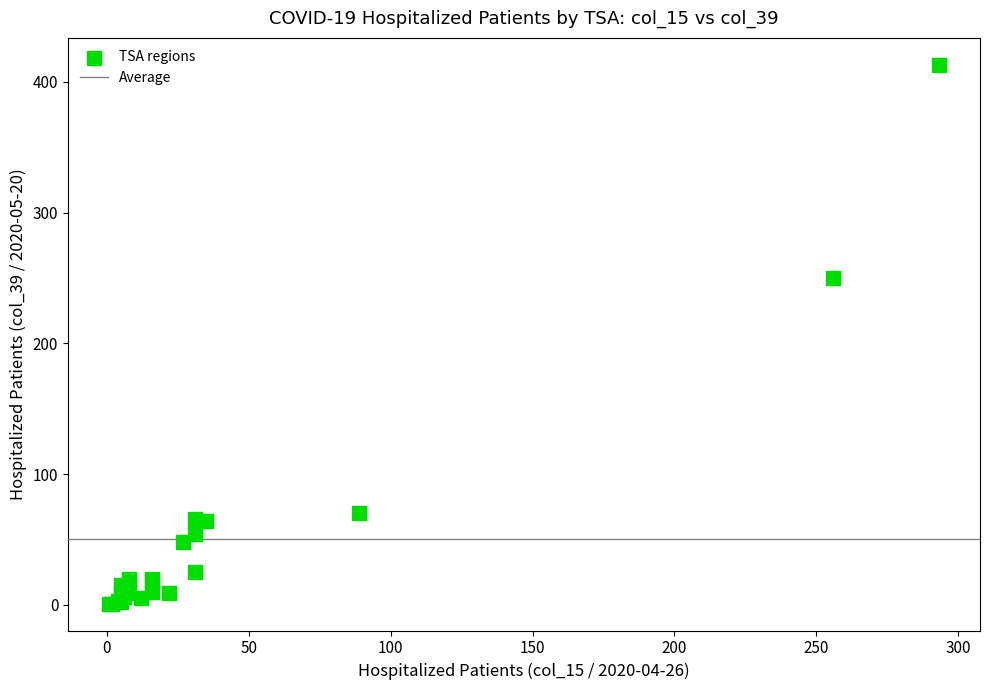

What Y value in the scatter plot is closest to 207?

250